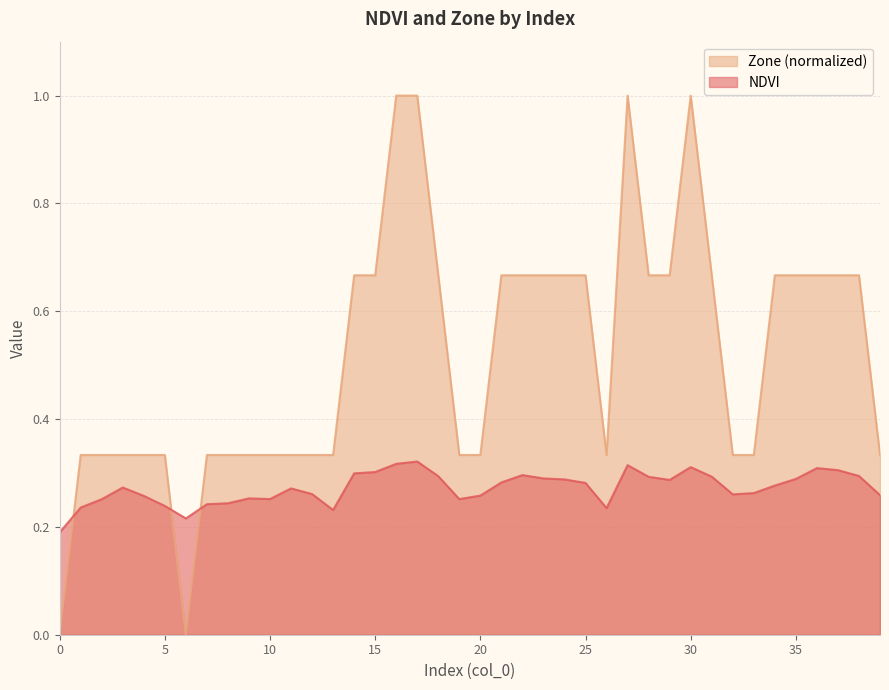

How many Zone values are between 0 and 1?

40